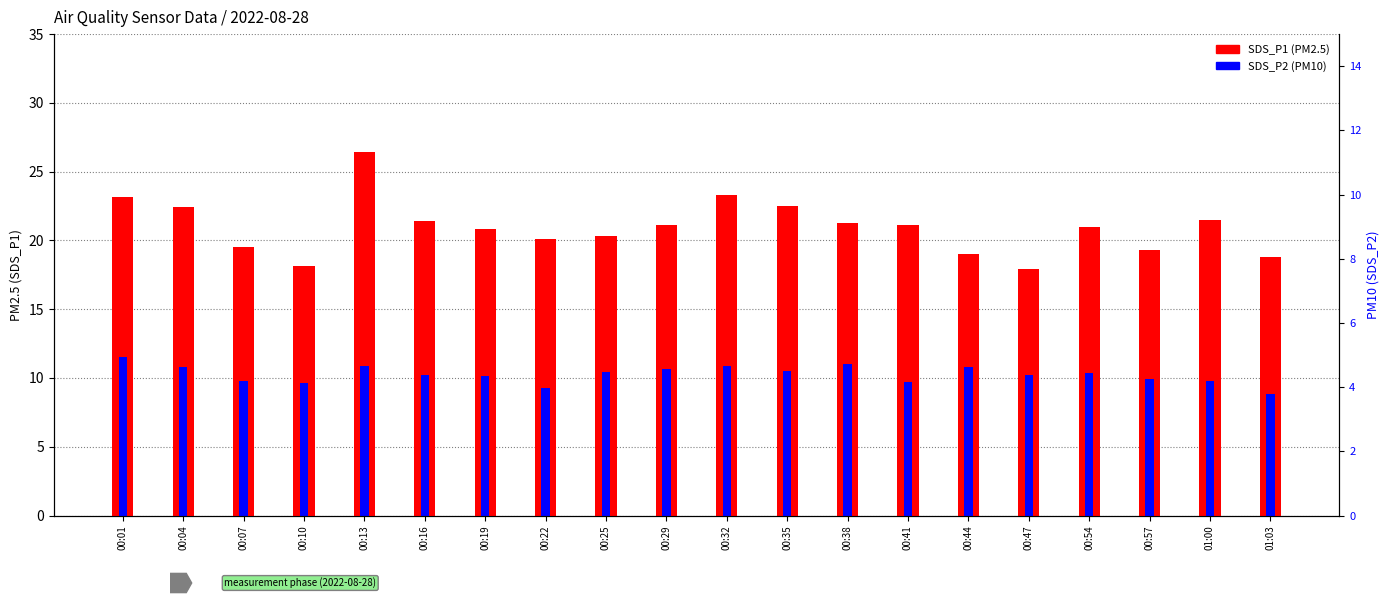

Which series has the largest range (max minus min)?

SDS_P1